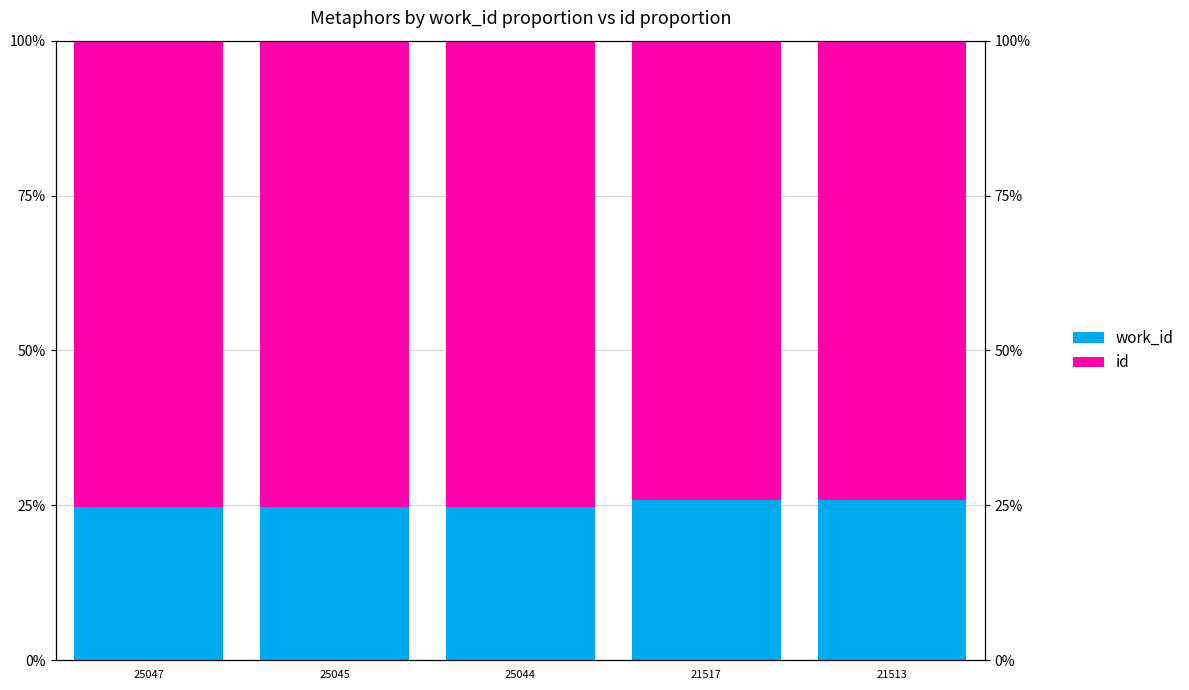

What is the sum of the id values at 25044 and 21513?

149.4